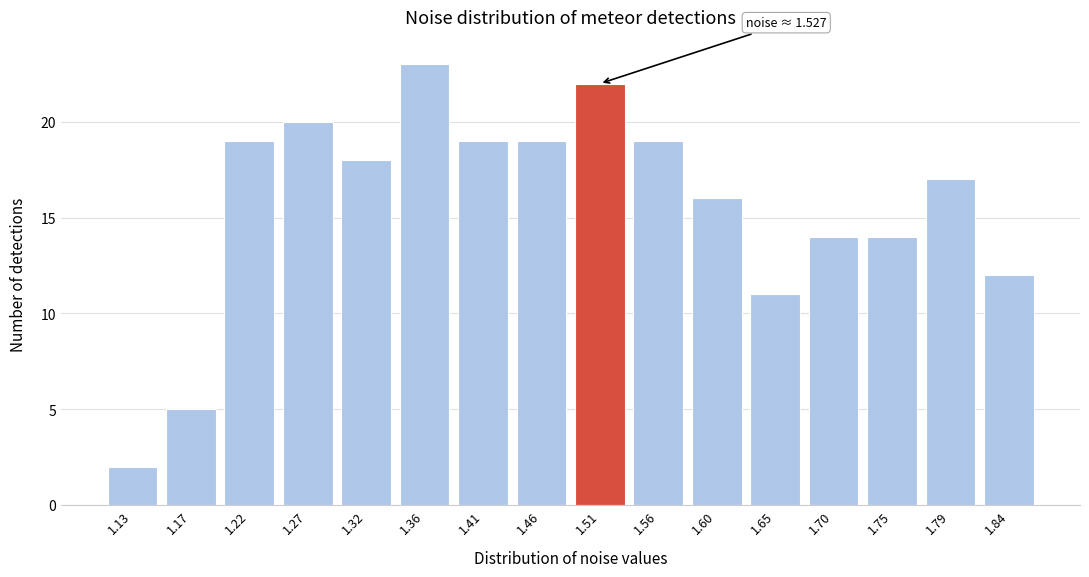

Reading right to left, what are all the values shown in this chart?

1.84=12	1.79=17	1.75=14	1.70=14	1.65=11	1.60=16	1.56=19	1.51=22	1.46=19	1.41=19	1.36=23	1.32=18	1.27=20	1.22=19	1.17=5	1.13=2